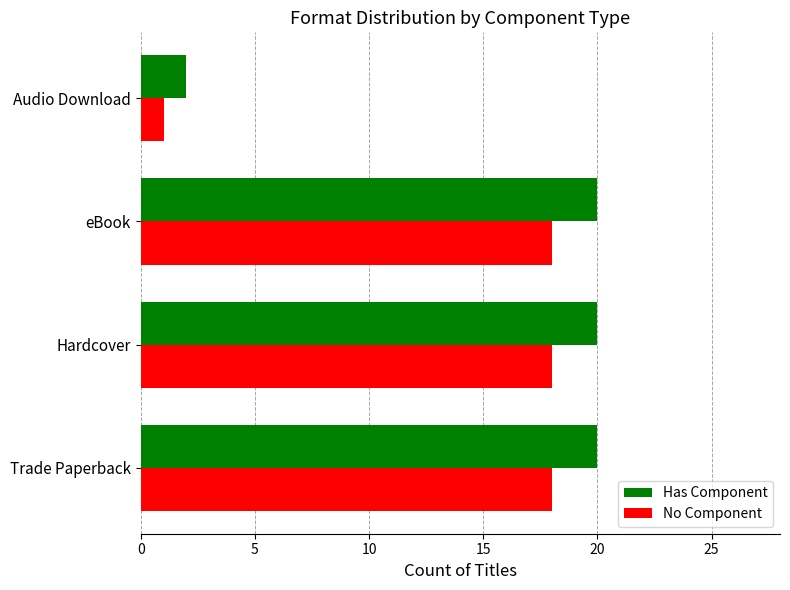

True or false: Has Component has a value of 12 at Trade Paperback.

False